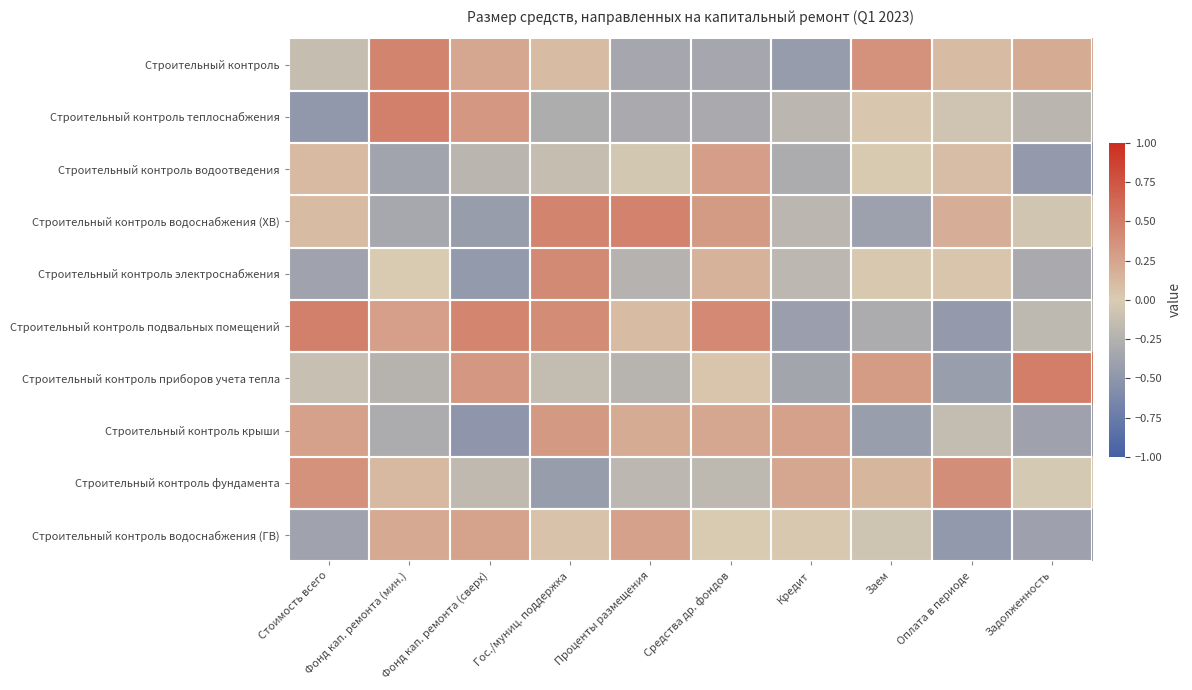

Count the number of data series in this chart.

10